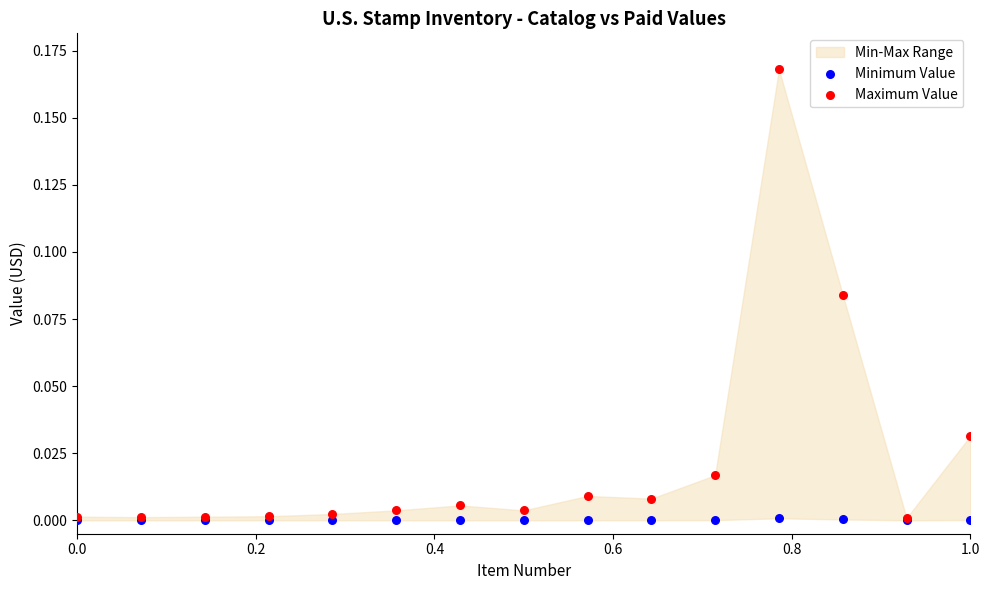

Which series reaches the maximum Y coordinate?

Maximum Value